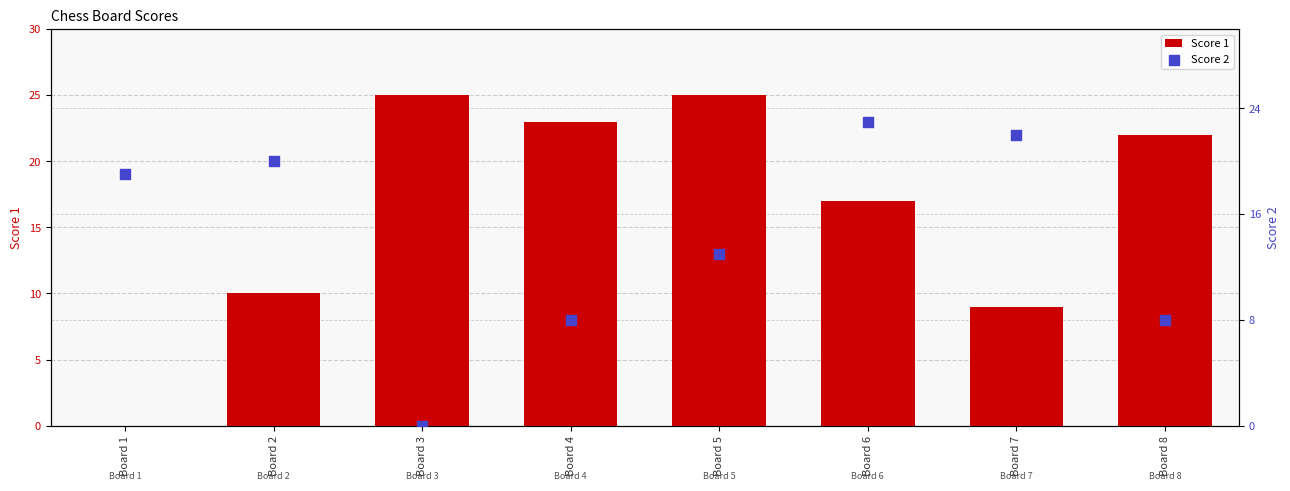

Which series has the widest spread of Y values?

Score 1